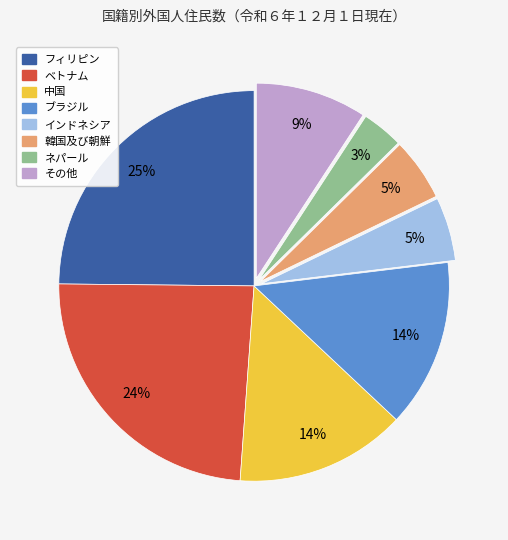

True or false: ブラジル accounts for 8% of the total.

False